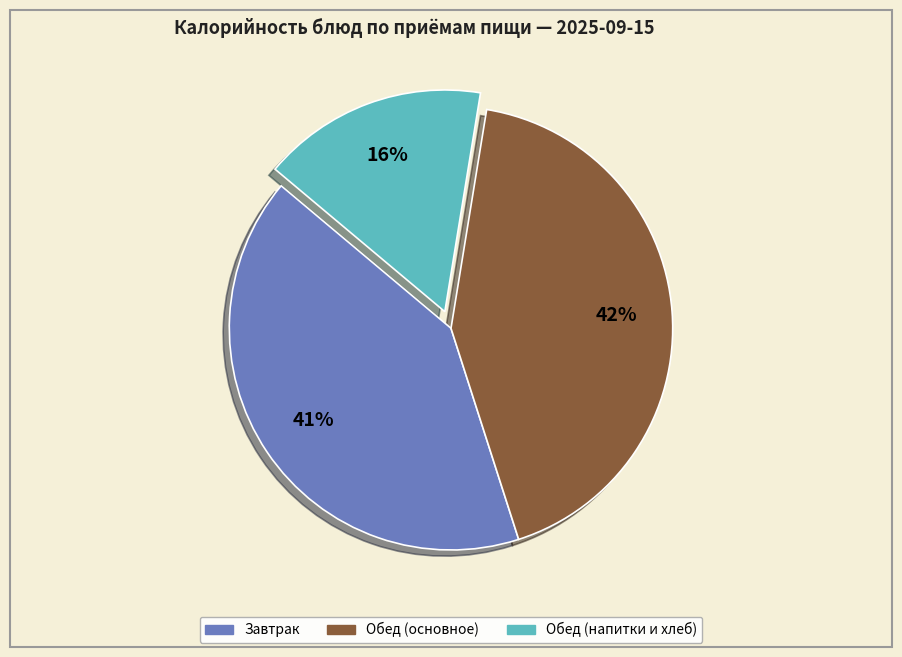

Is there any slice that represents more than half of the pie?

No